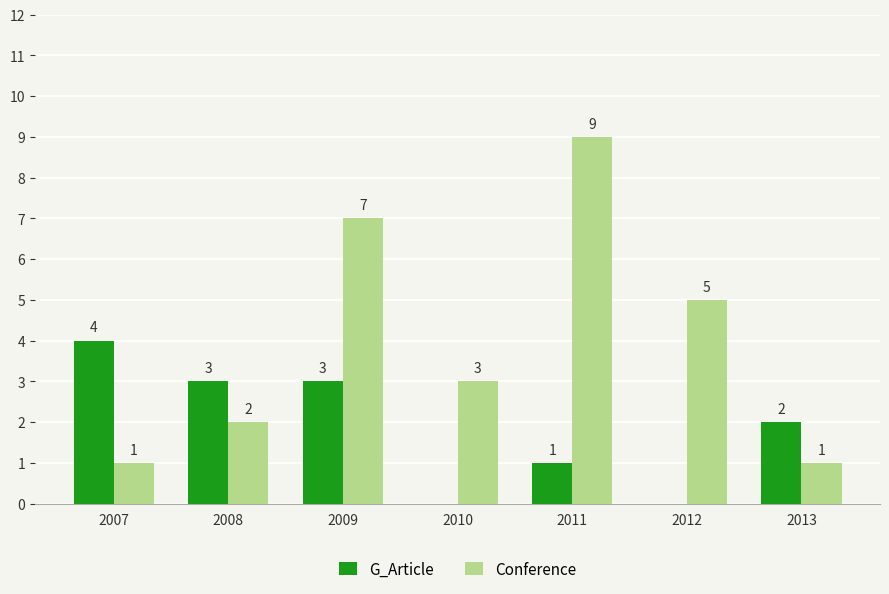

The G_Article series shows 3 at 2008. True or false?

True